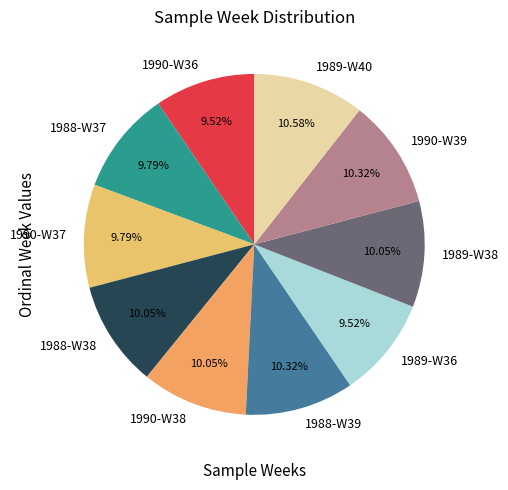

What is the ratio of the value at 1990-W37 to the value at 1989-W36?

1.0